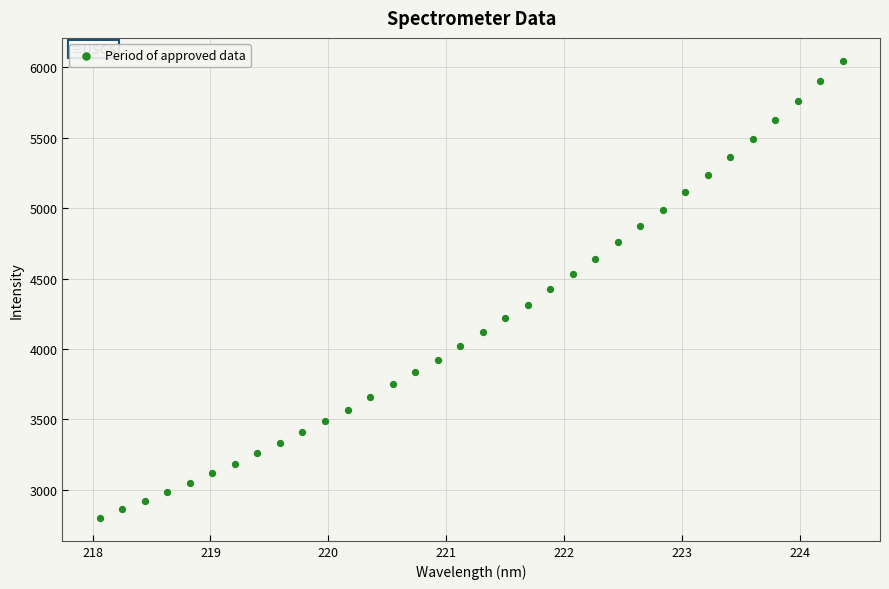

What is the range of X values (max minus min)?

6.3